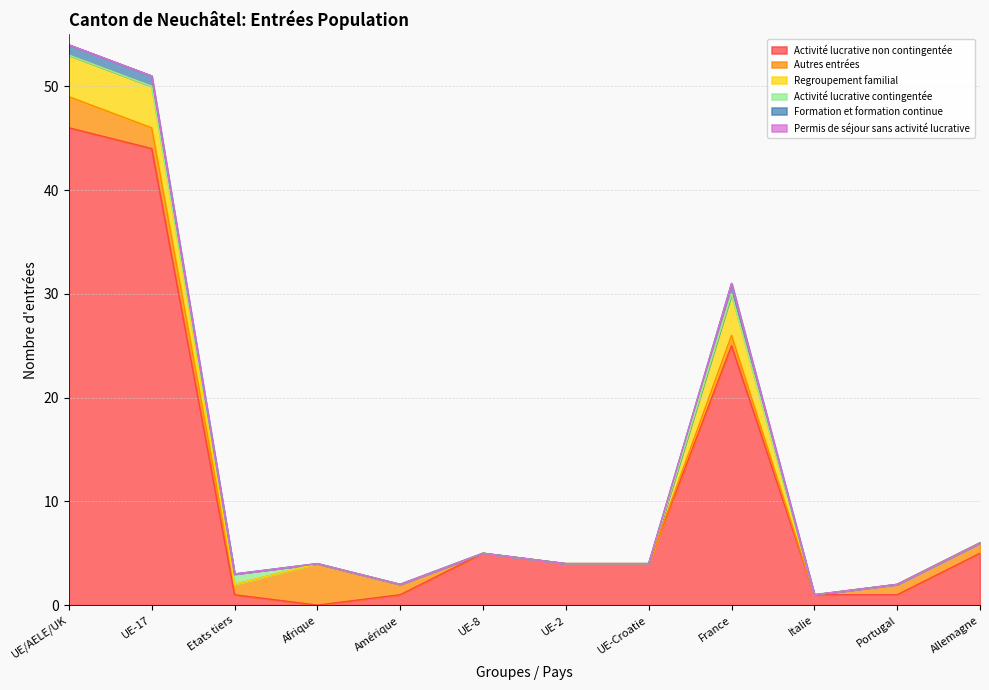

Which category has the highest value in the Activité lucrative non contingentée series?

UE/AELE/UK